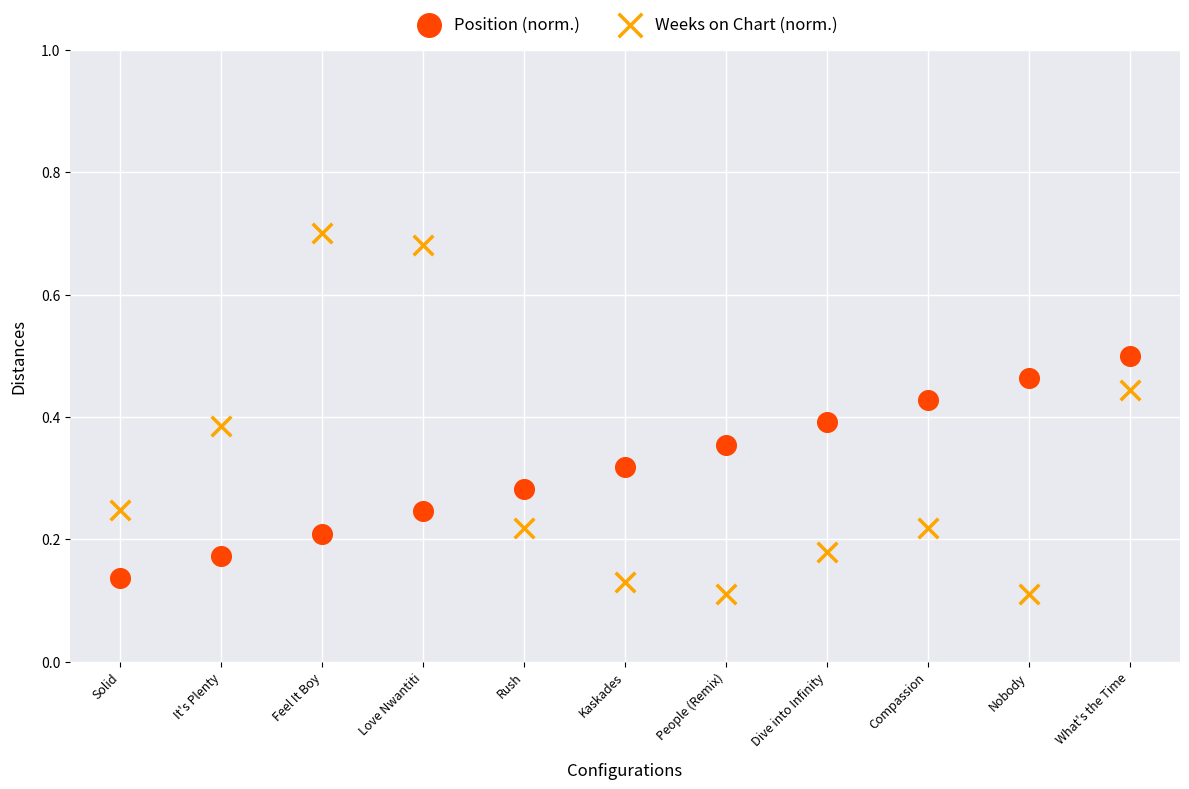

Which series contains the highest Y value?

Weeks on Chart (norm.)